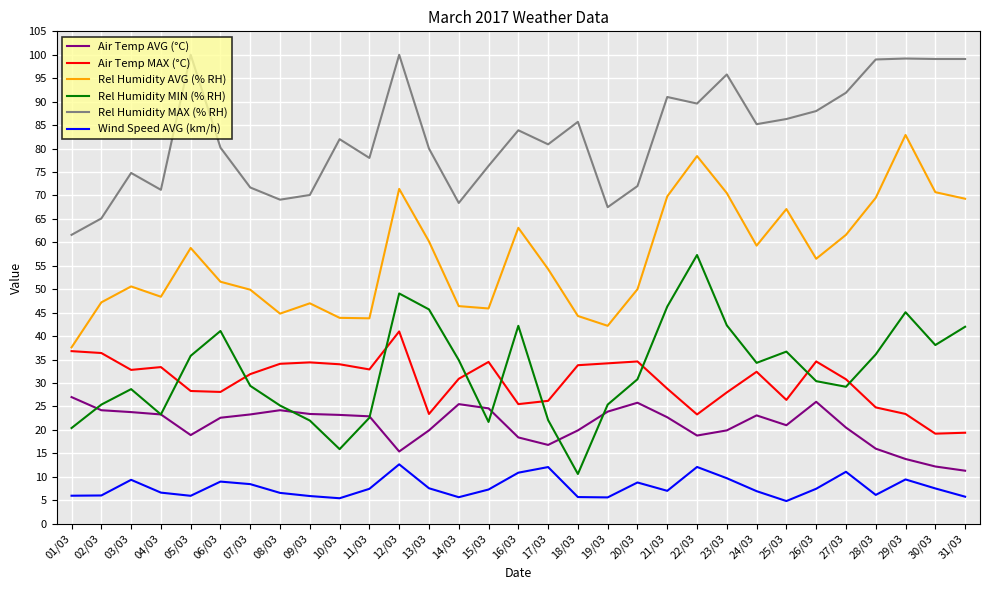

Is the value of Rel Humidity AVG (% RH) at 15/03 greater than the value of Rel Humidity MAX (% RH) at 26/03?

No